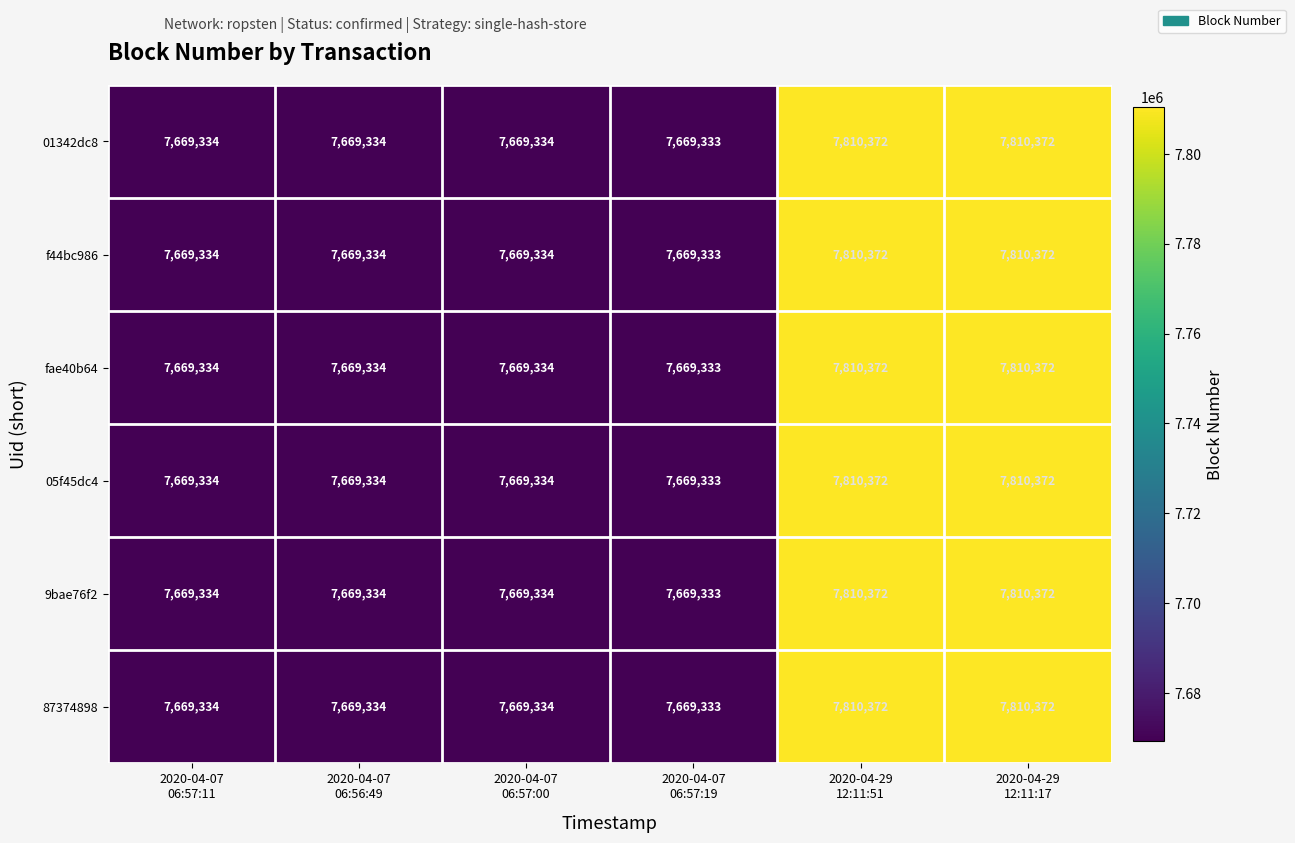

Count the number of categories in the chart.

6